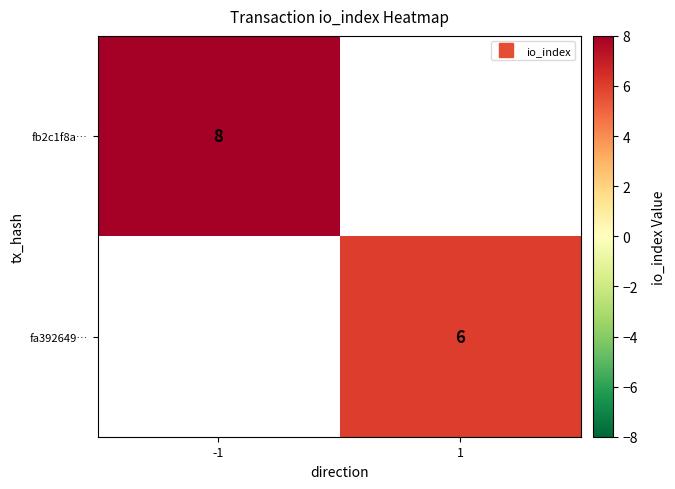

Rank the series by their average value, from highest to lowest.

fb2c1f8a…, fa392649…